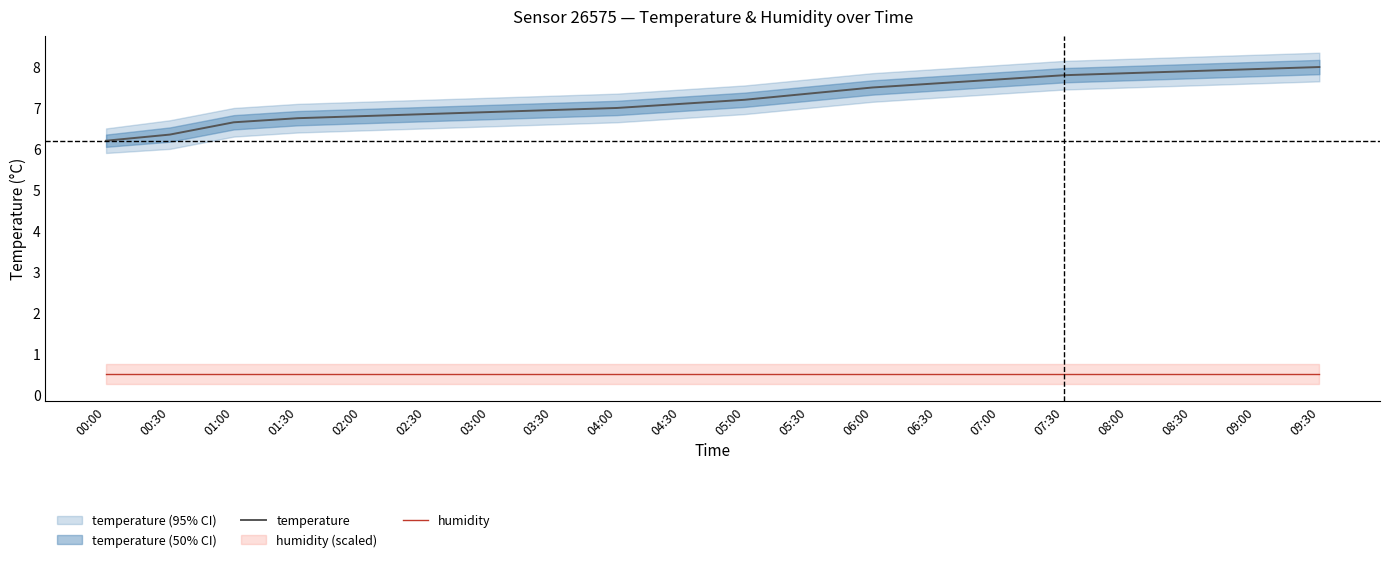

What value does the humidity series have at 00:00?

0.5